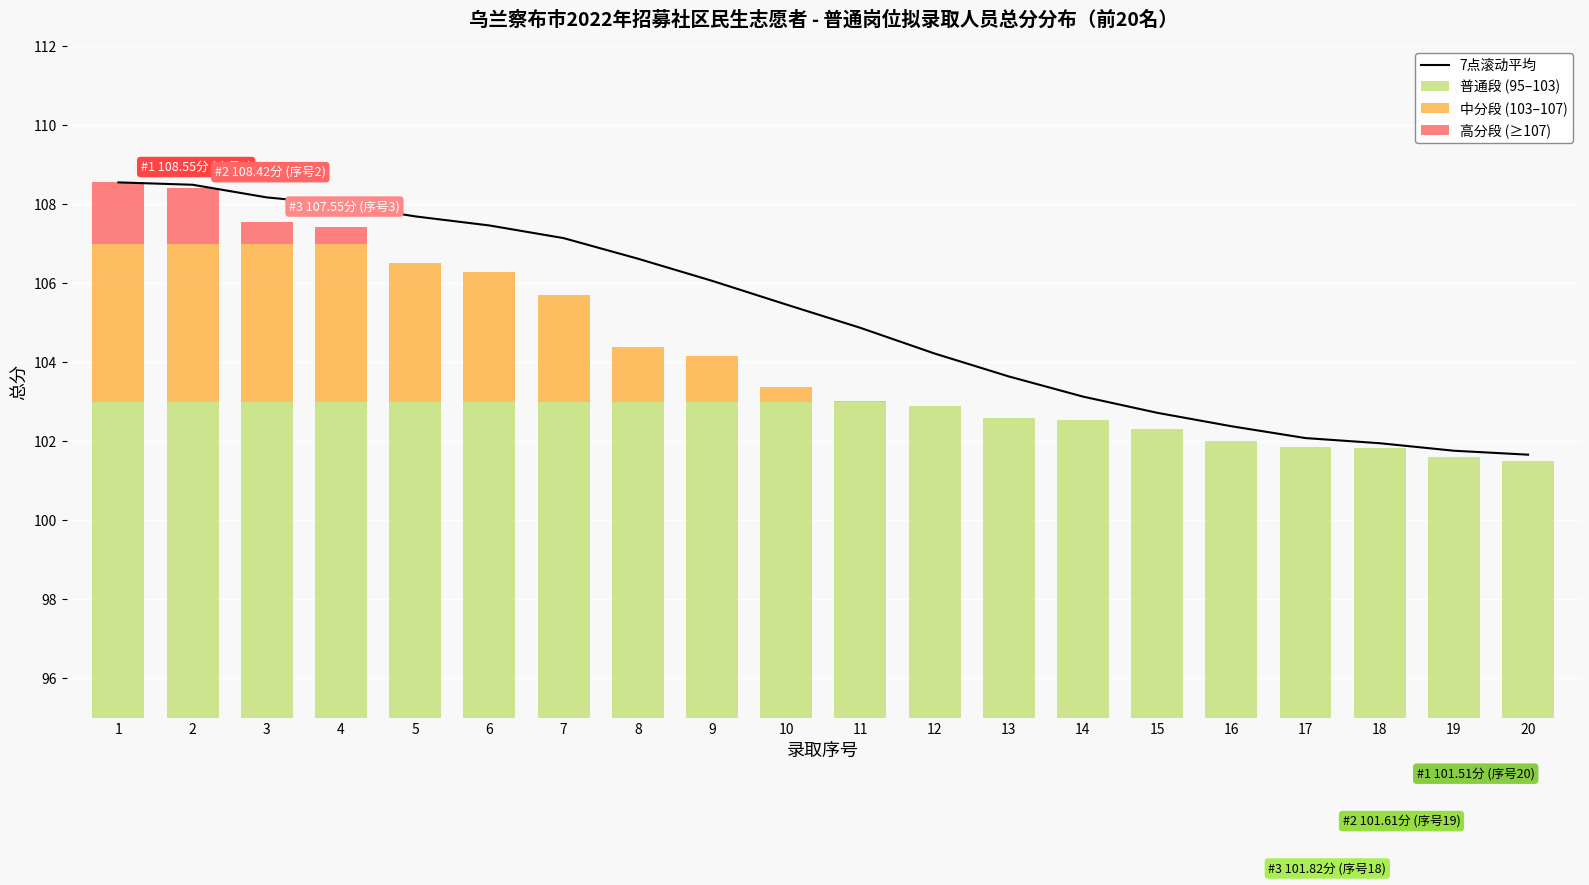

Reading left to right, list all the values displayed in this chart.

7点滚动平均: 108.5	108.5	108.2	108.0	107.7	107.5	107.1	106.6	106.1	105.5	104.9	104.2	103.6	103.1	102.7	102.4	102.1	102.0	101.8	101.7
普通段 (95–103): 8.0	8.0	8.0	8.0	8.0	8.0	8.0	8.0	8.0	8.0	8.0	7.9	7.6	7.5	7.3	7.0	6.9	6.8	6.6	6.5
中分段 (103–107): 4.0	4.0	4.0	4.0	3.5	3.3	2.7	1.4	1.2	0.4	0.0	0.0	0.0	0.0	0.0	0.0	0.0	0.0	0.0	0.0
高分段 (≥107): 1.5	1.4	0.5	0.4	0.0	0.0	0.0	0.0	0.0	0.0	0.0	0.0	0.0	0.0	0.0	0.0	0.0	0.0	0.0	0.0